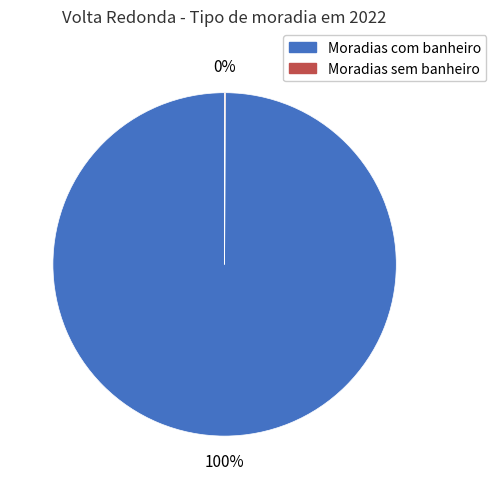

To the nearest percent, what portion does Moradias com banheiro represent?

100%